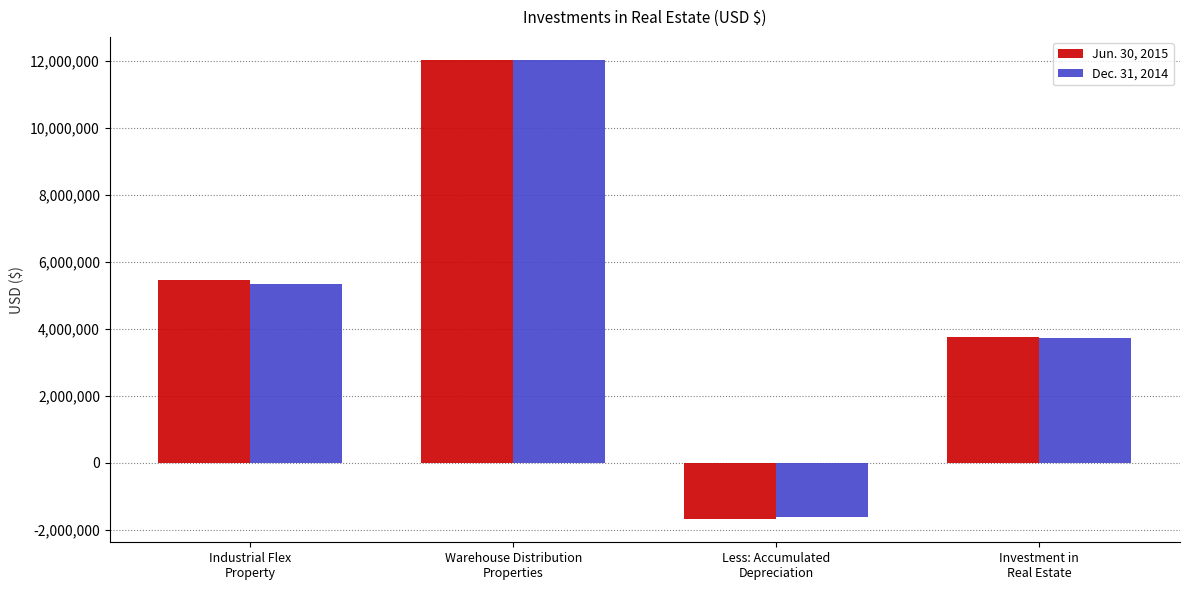

What is the difference between the highest and lowest values at Industrial Flex
Property?

106580